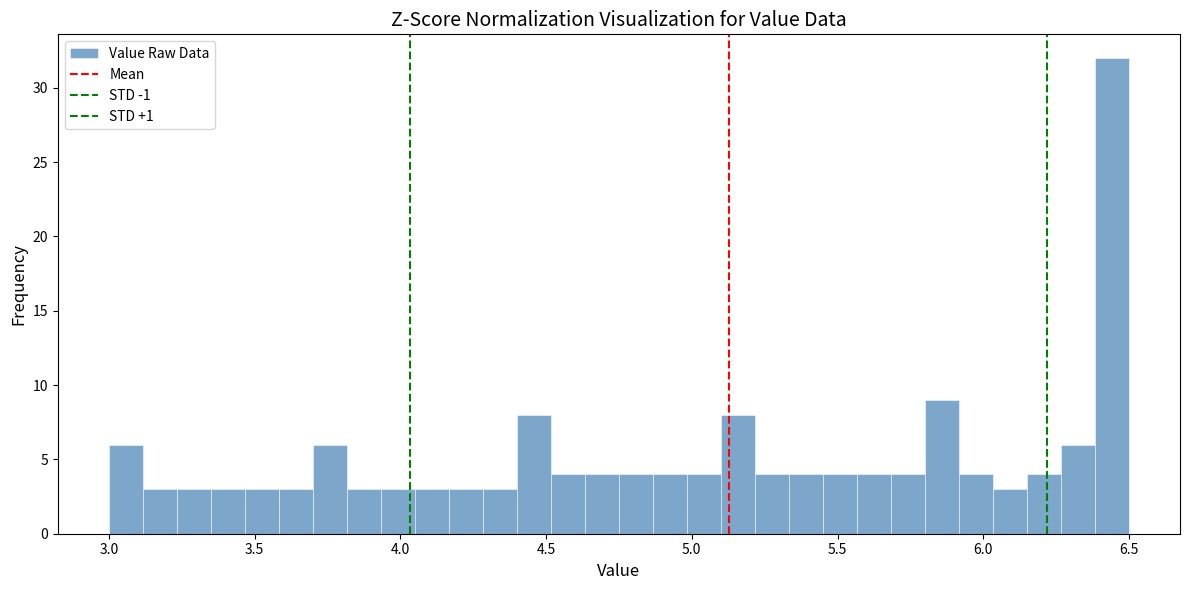

Read against the x-axis, roughly where is the centre of the tallest bar?

6.45